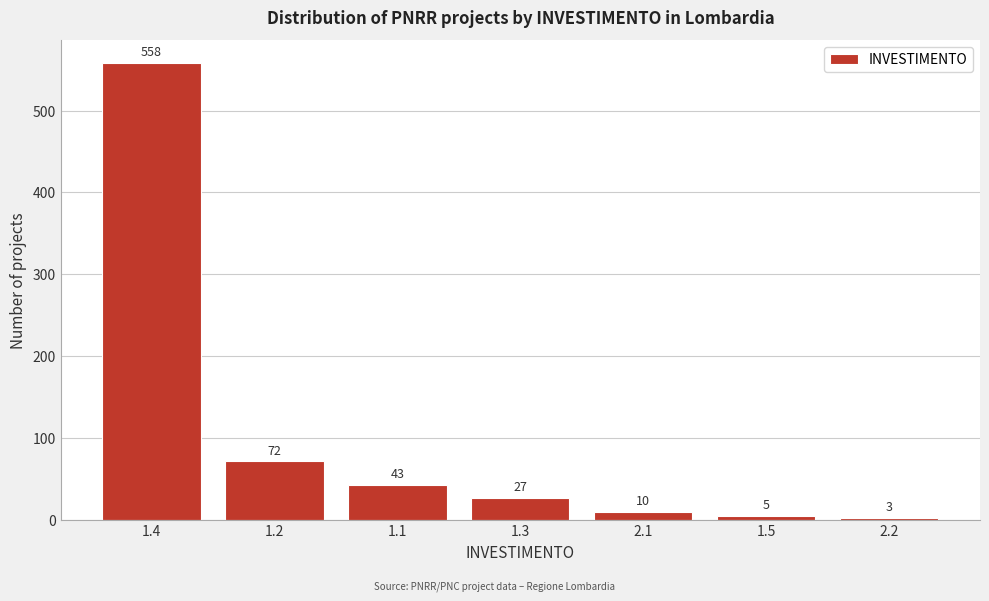

Reading left to right, list all the values displayed in this chart.

558	72	43	27	10	5	3